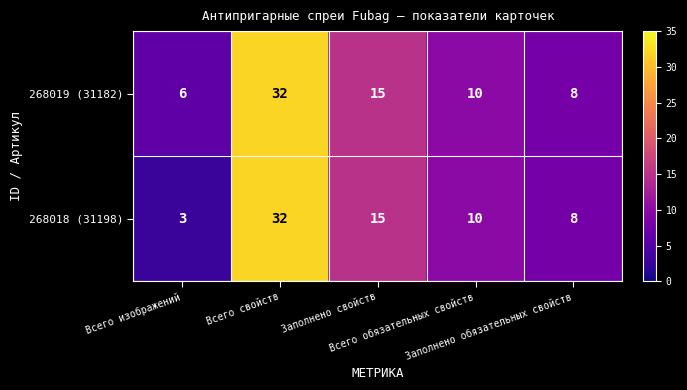

Which series has the largest total across all categories?

268019 (31182)